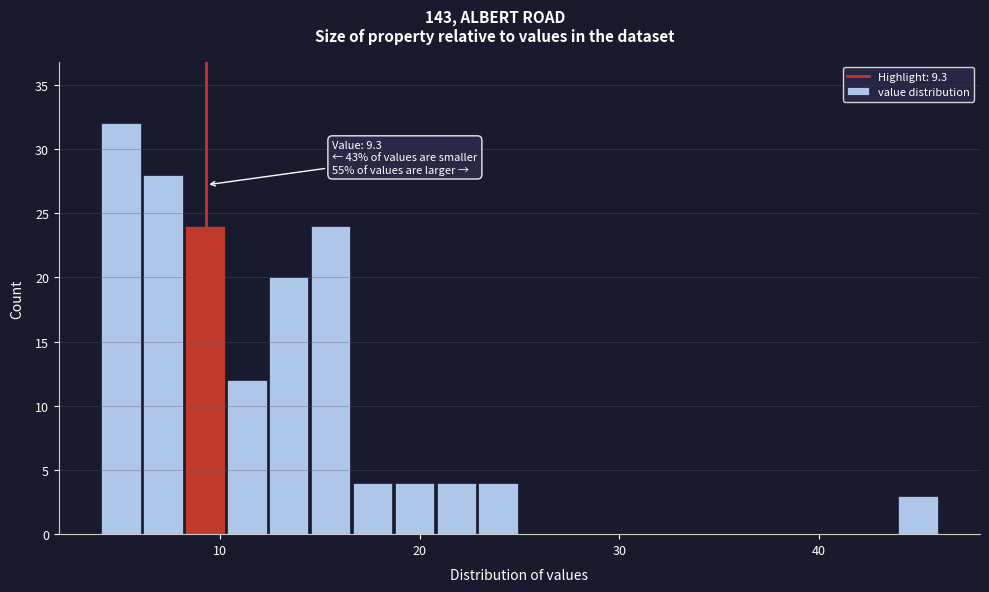

Read against the x-axis, roughly where is the centre of the tallest bar?

5